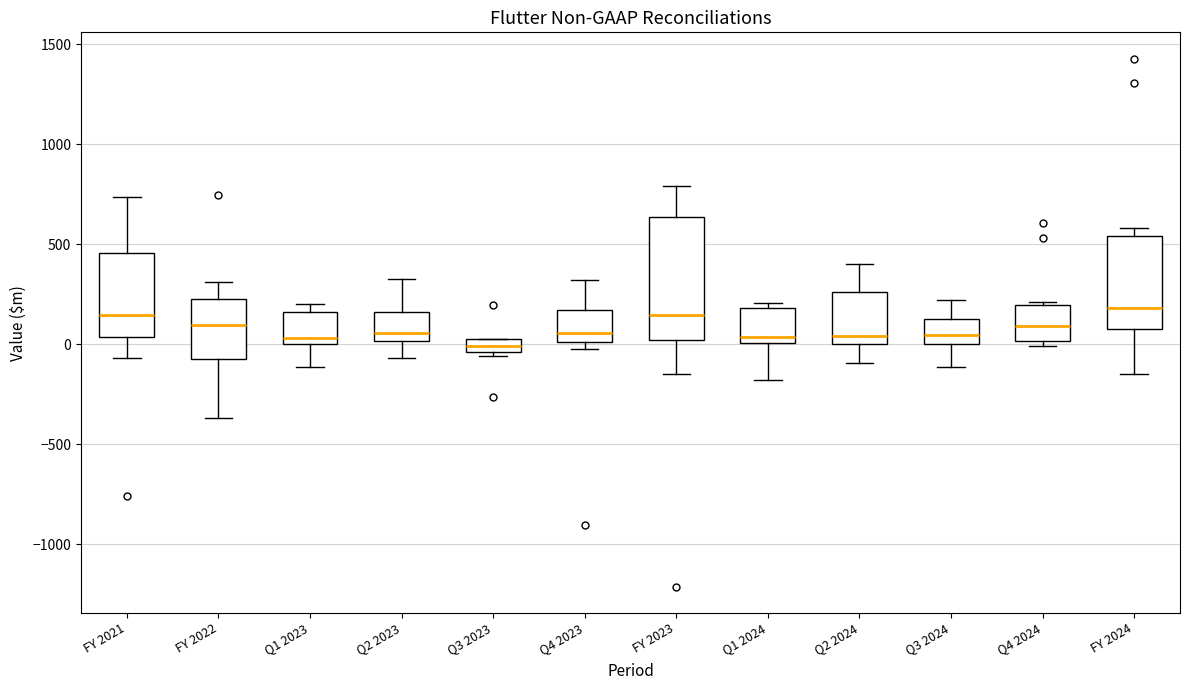

Where is the upper edge of the box for Q3 2024 on the y-axis? The values are not printed on the chart, so give them approximately, as read against the axis.

150